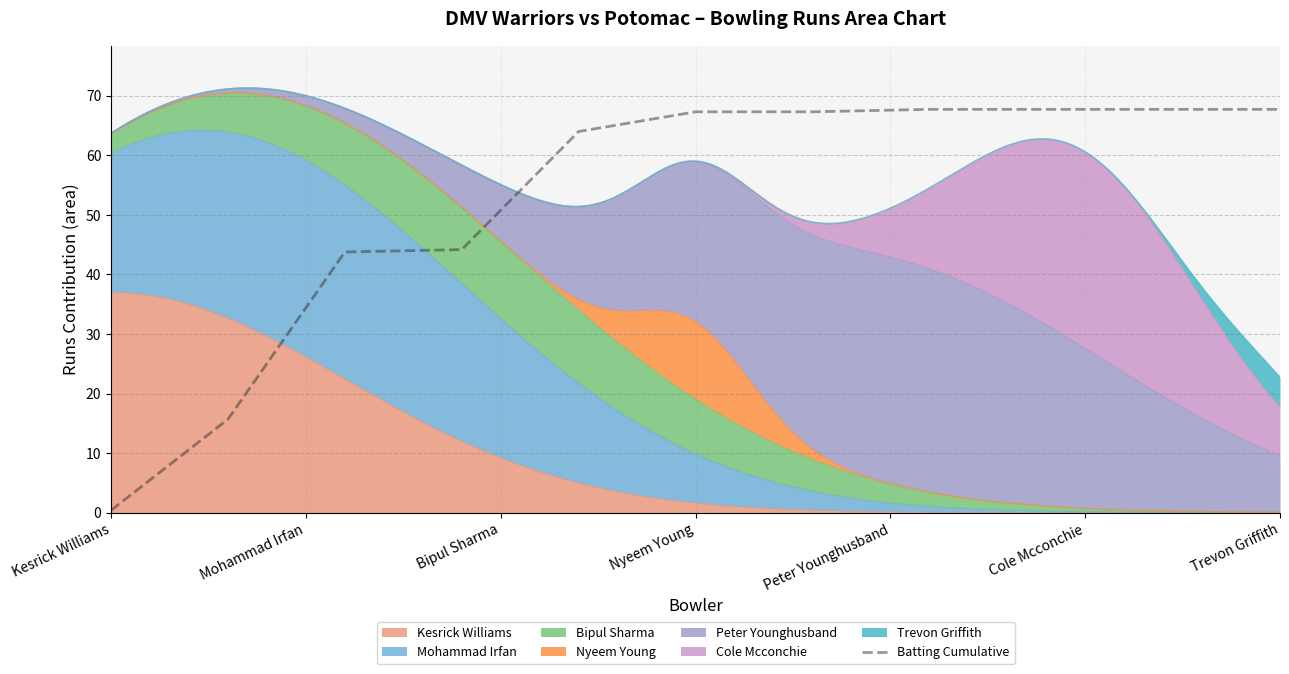

What is the maximum value for Batting Cumulative?

67.7